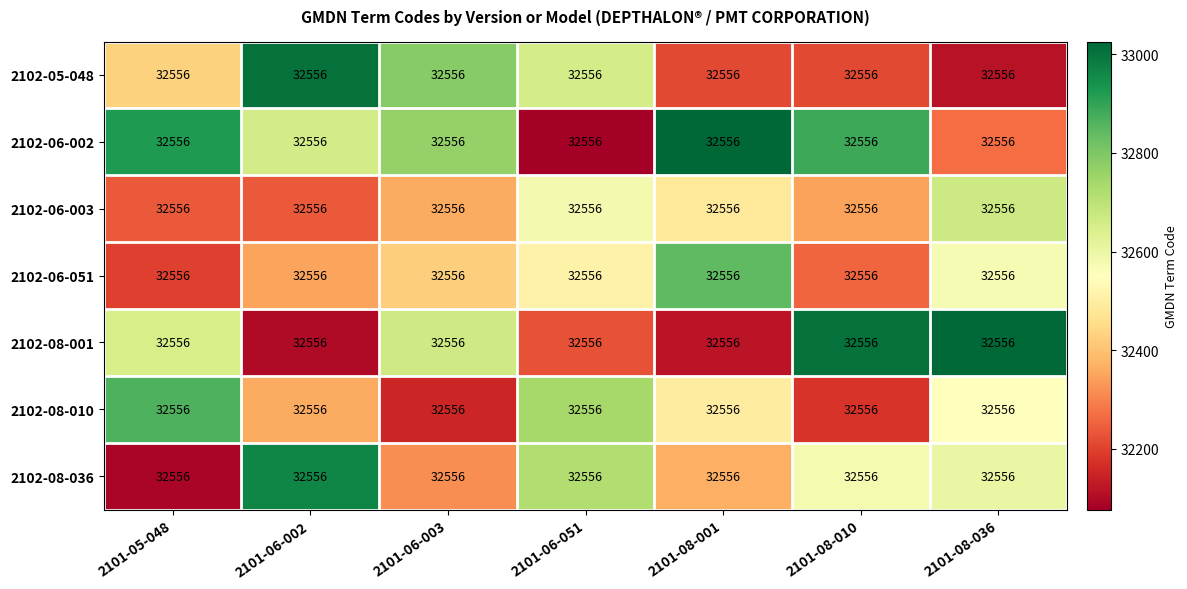

Which category has the lowest value across all series?

2101-06-051